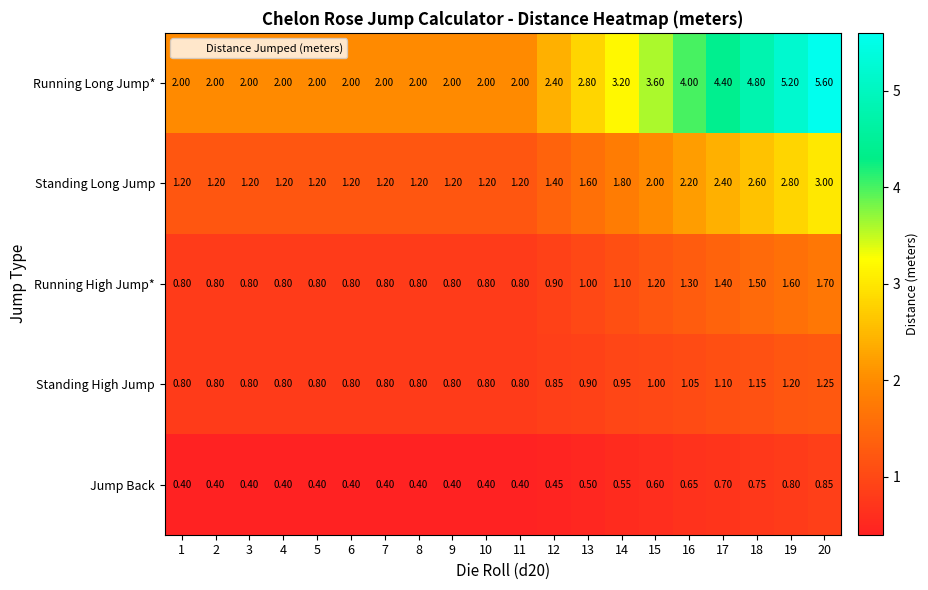

Rank the series at 18 from lowest to highest value.

Jump Back, Standing High Jump, Running High Jump*, Standing Long Jump, Running Long Jump*